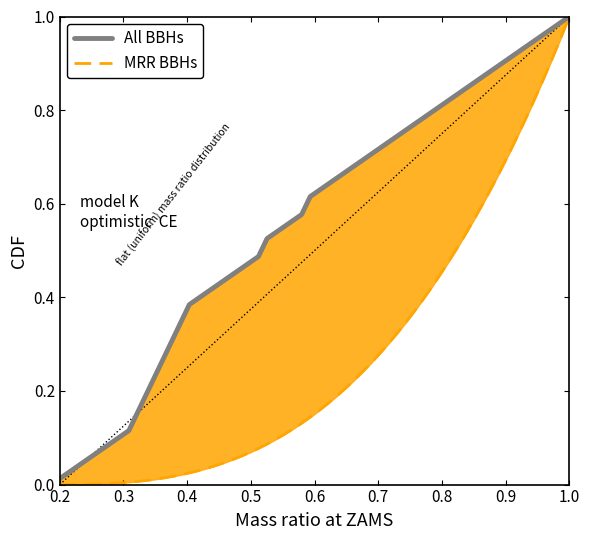

The MRR BBHs series shows 0 at 0. True or false?

False